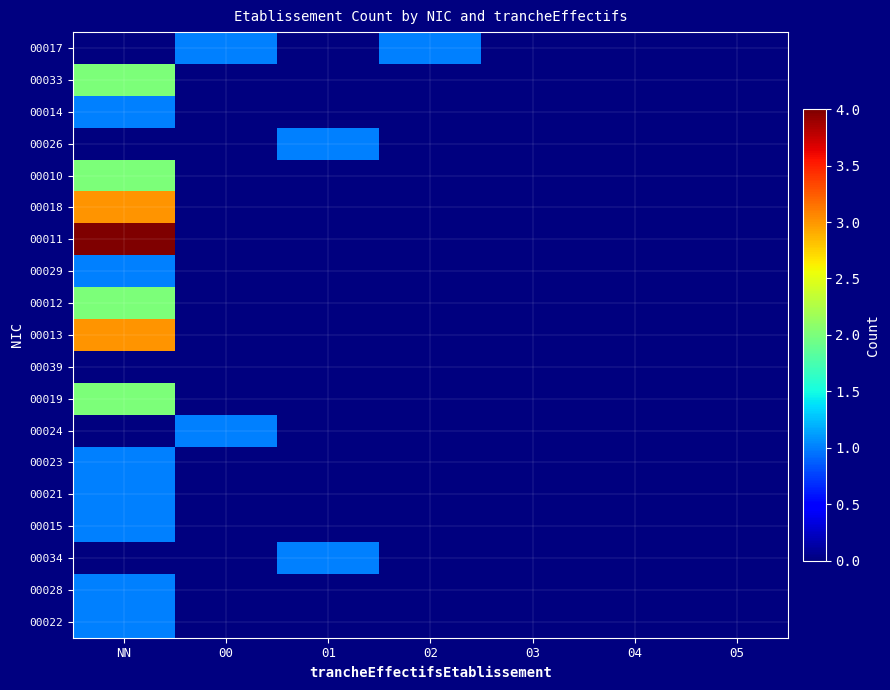

Which series has the widest spread of values?

00011